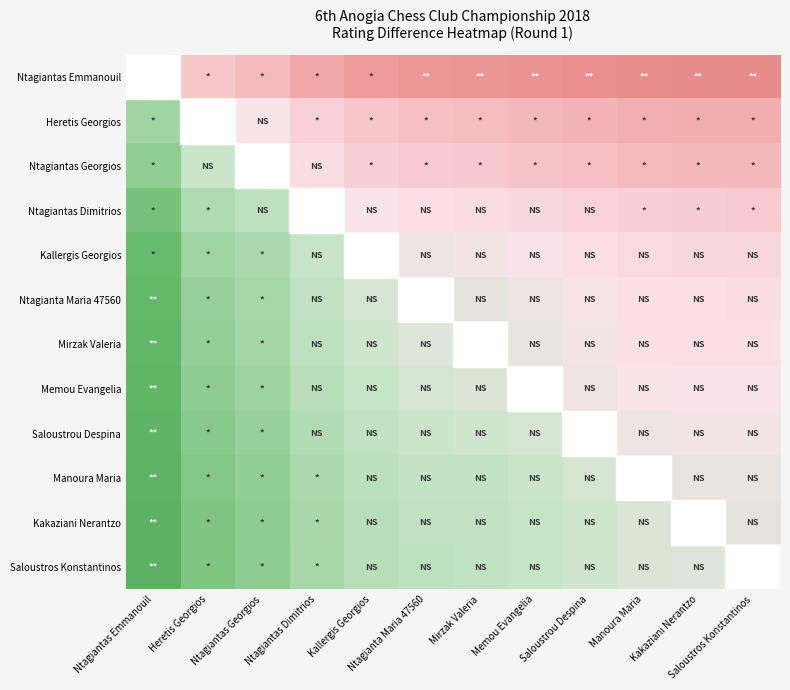

How many negative values does the Mirzak Valeria series have?

6